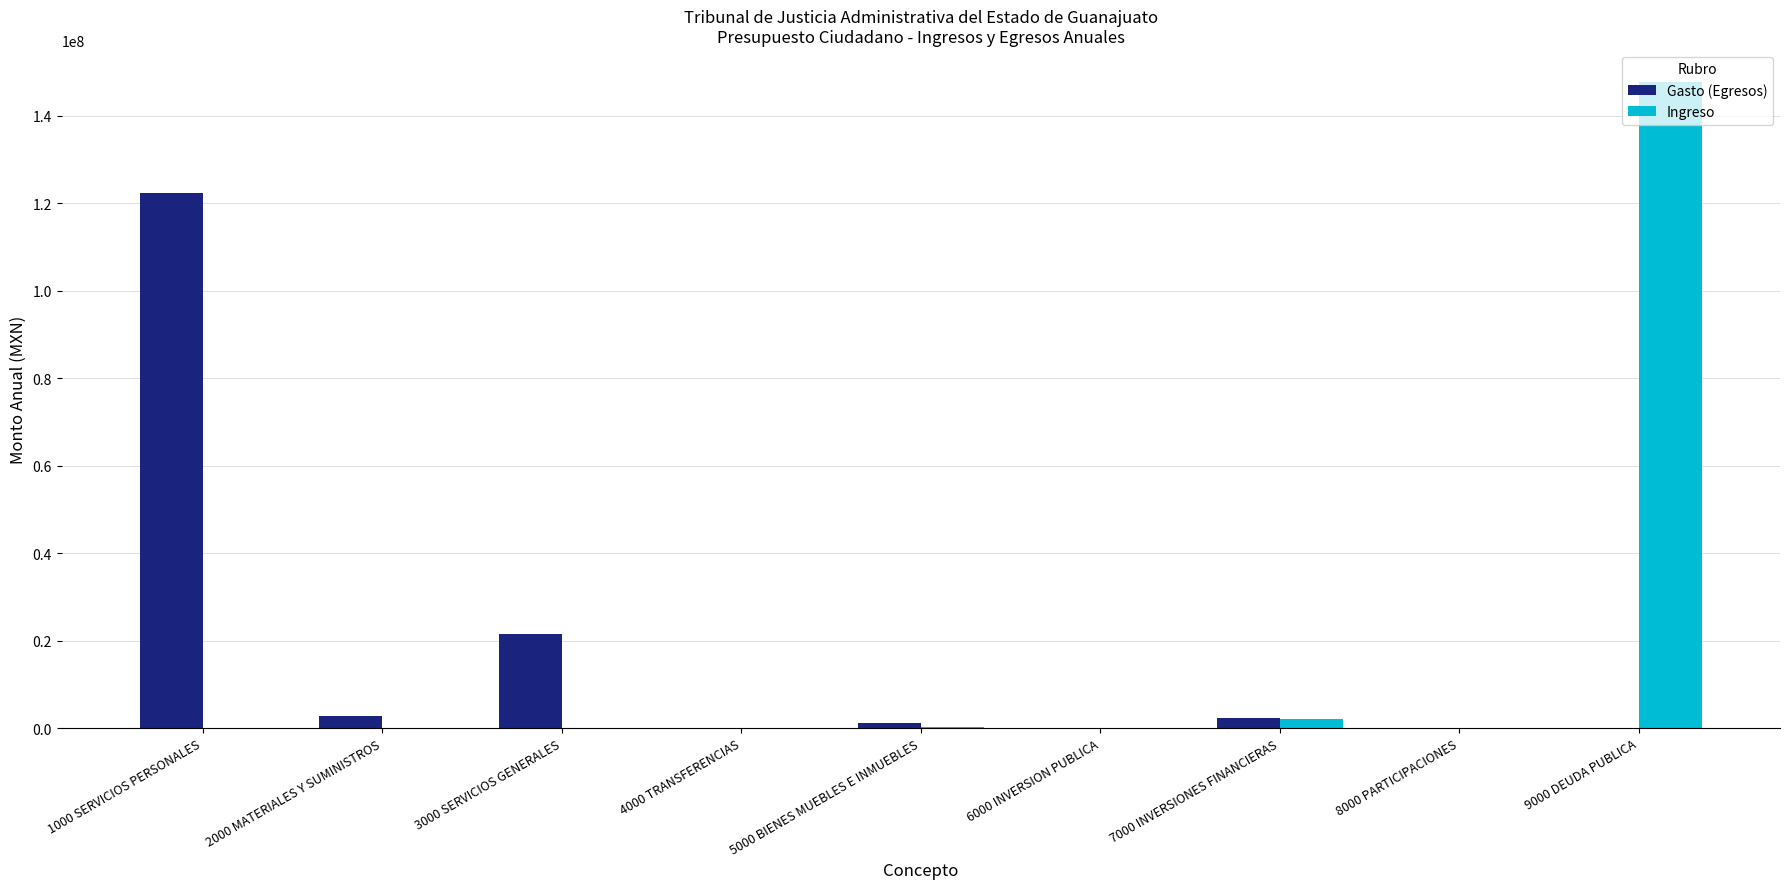

Which series changed the most between 3000 SERVICIOS GENERALES and 4000 TRANSFERENCIAS?

Gasto (Egresos)